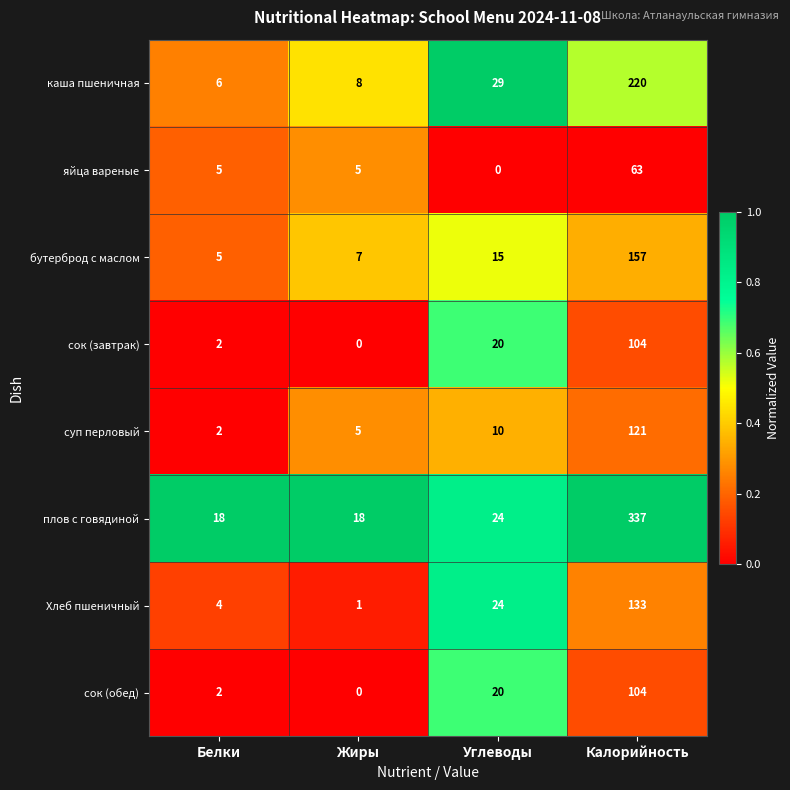

What is the approximate value of сок (обед) at Калорийность, to the nearest 5?

105